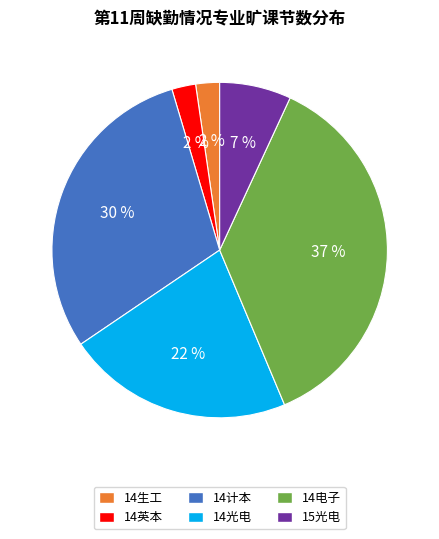

Is there any slice that represents more than half of the pie?

No